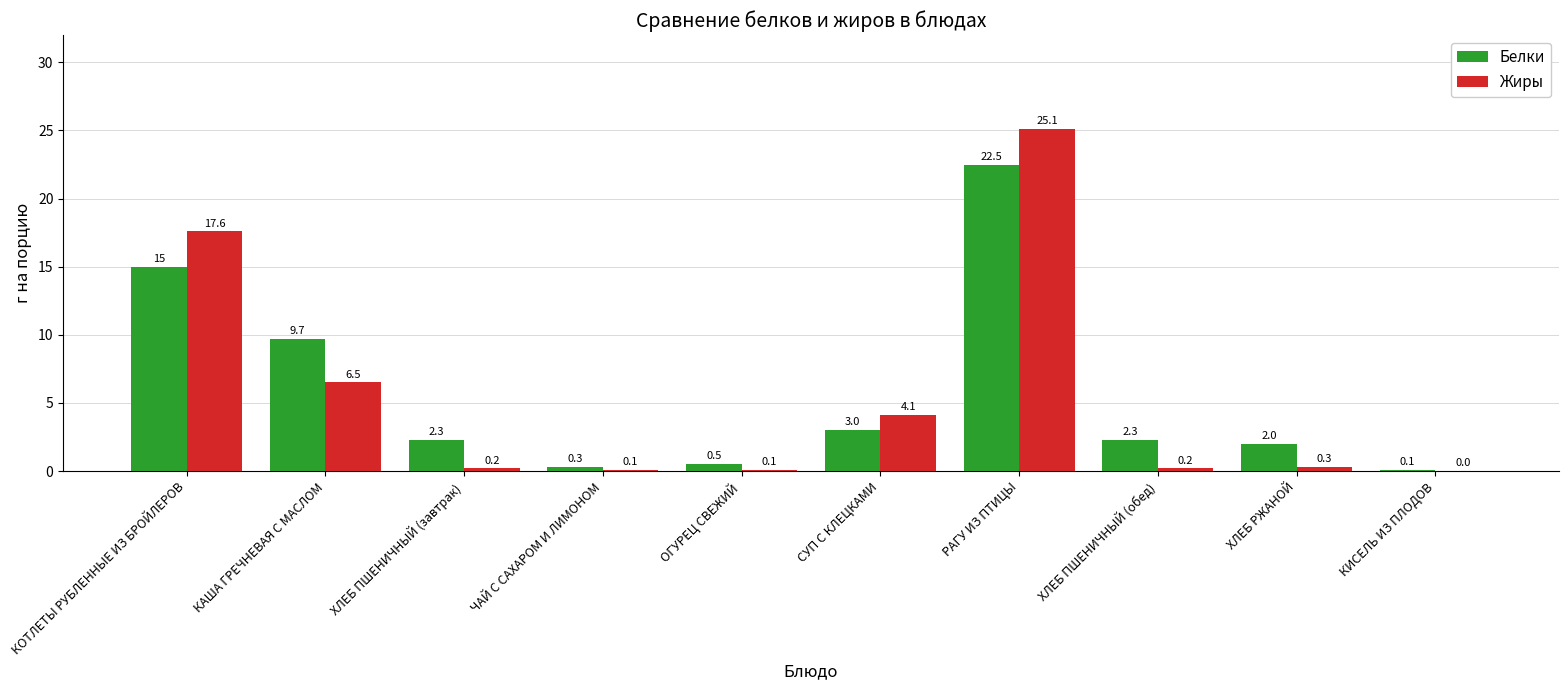

What are all the series names shown in the legend?

Белки, Жиры